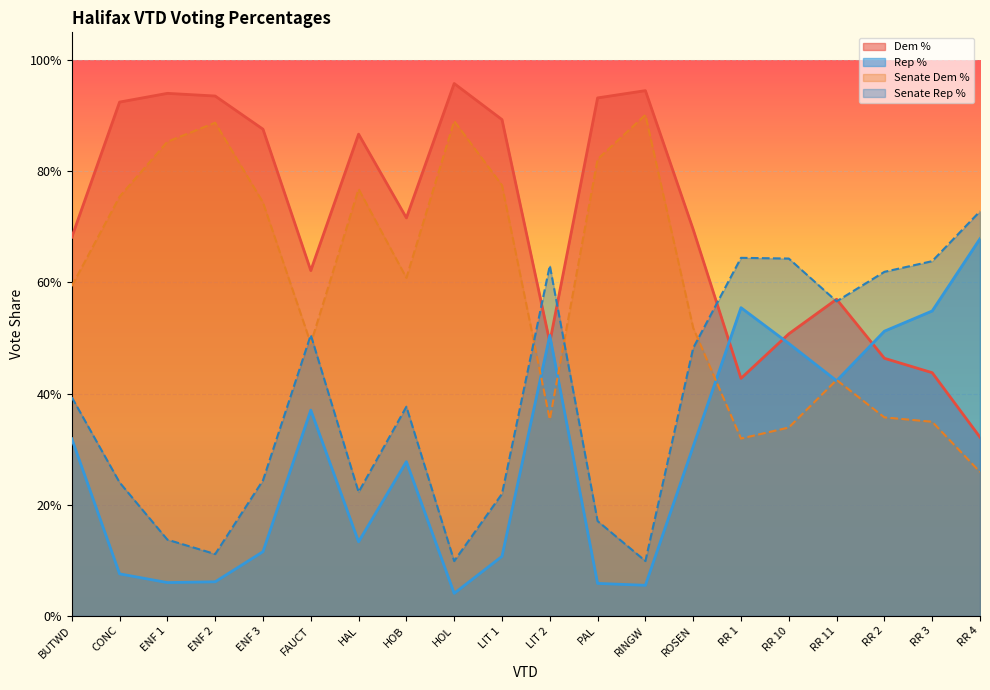

At which category does Rep % reach its first local valley?

ENF 1